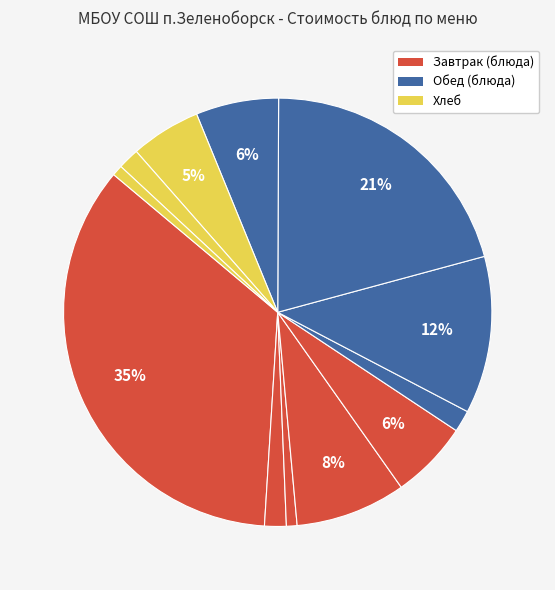

How many segments does this pie chart have?

12